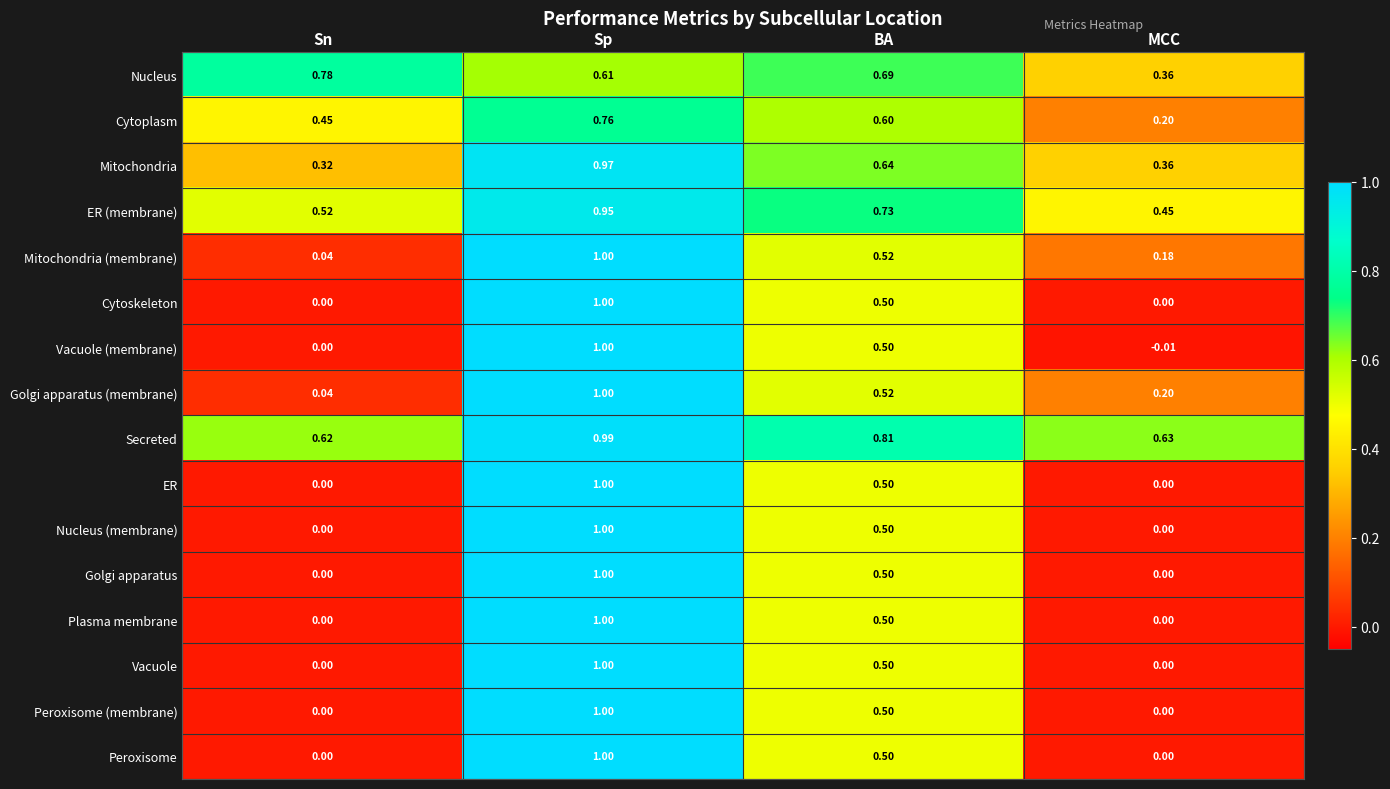

Between Sp and MCC, which series saw the biggest shift?

Vacuole (membrane)